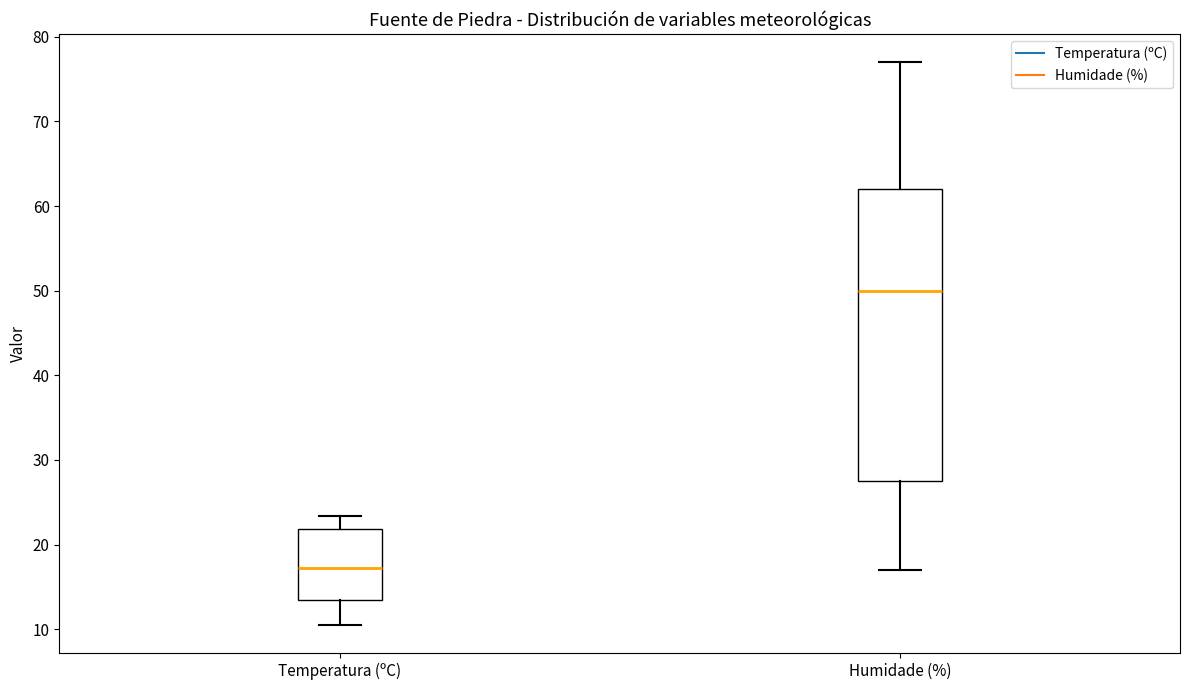

Reading left to right, transcribe this box plot: for each box, give where its median line is, the range the box spans, and where its two whiskers end, as read against the y-axis. The values are not printed on the chart, so give them approximately, as read against the axis.

Temperatura (ºC): median 17, box 14 to 22, whiskers 11 to 23
Humidade (%): median 50, box 28 to 62, whiskers 17 to 77